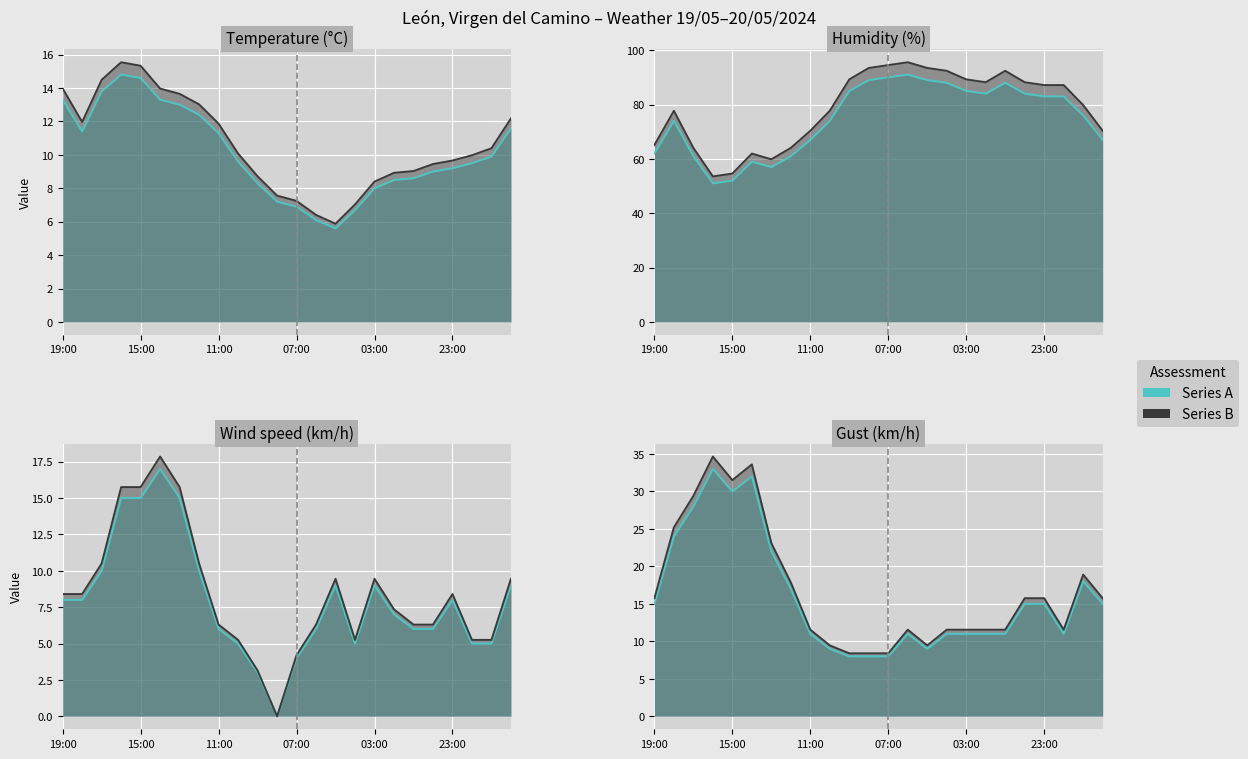

Is it true that Temperature (°C) equals 6.3 at 17:00?

False